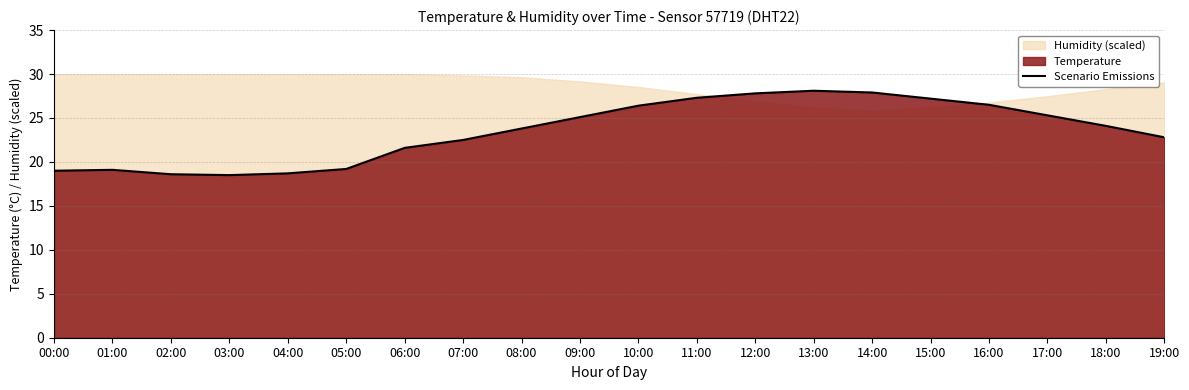

True or false: Scenario Emissions has a value of 19.1 at 01:00.

True